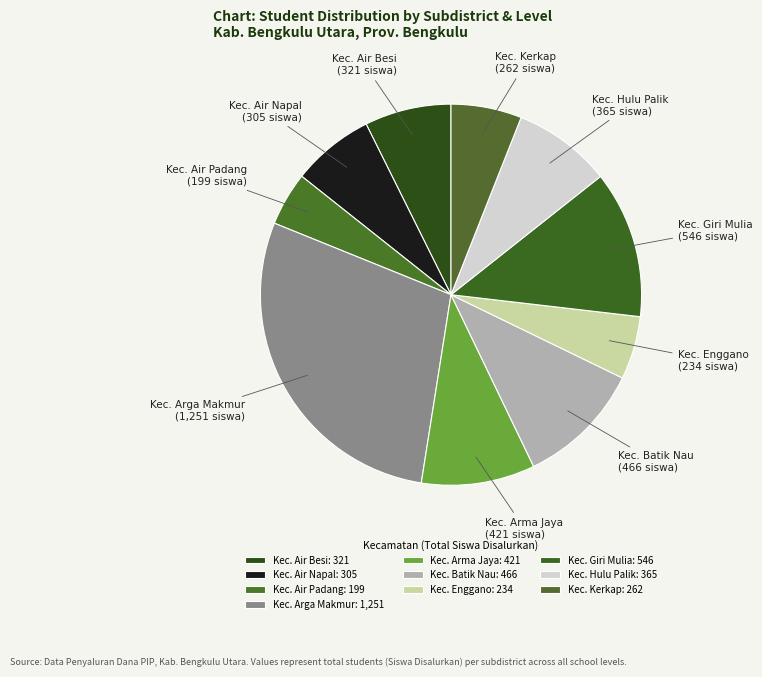

The Kec. Batik Nau slice represents 20% of the pie. True or false?

False